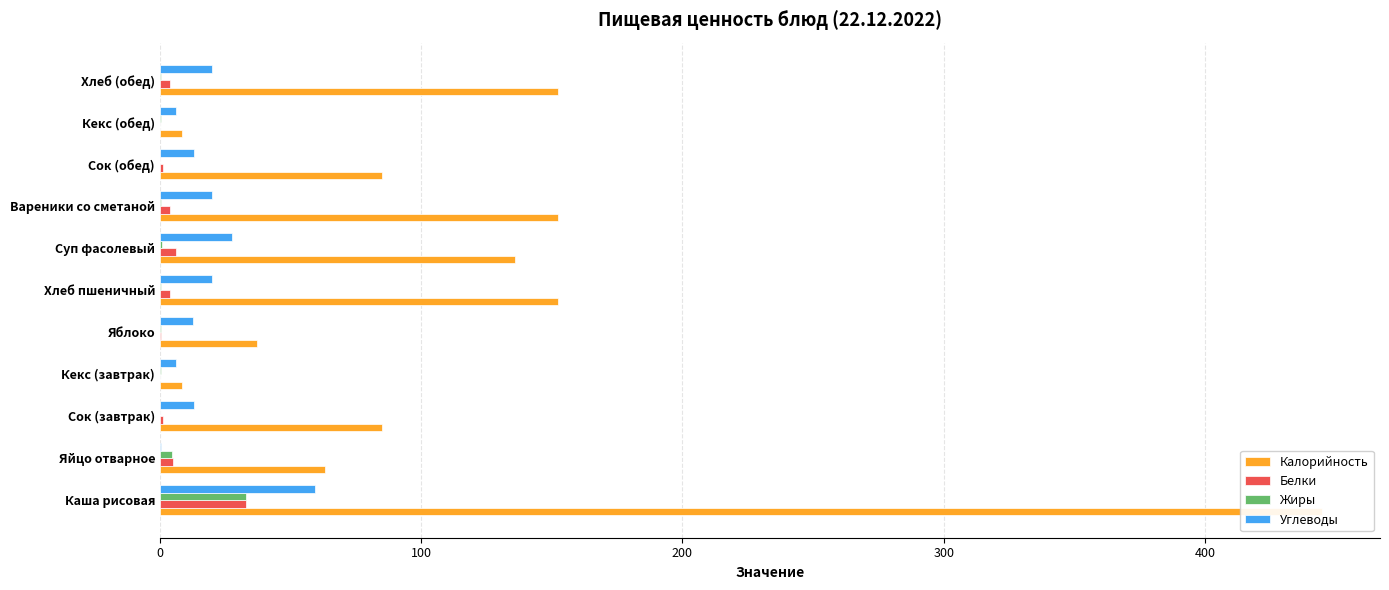

How many groups of bars are there?

11